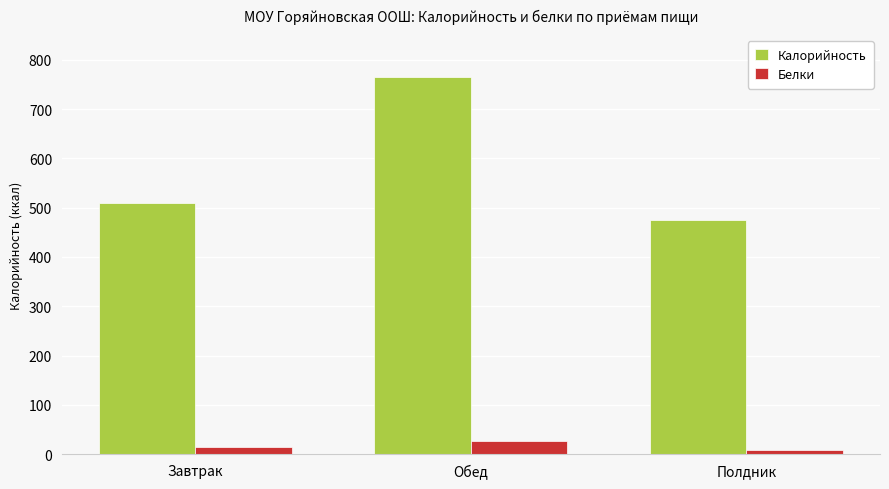

Reading left to right, transcribe all the data shown in this chart.

Калорийность: Завтрак=509.3	Обед=765.2	Полдник=474.1
Белки: Завтрак=14.9	Обед=25.9	Полдник=7.9